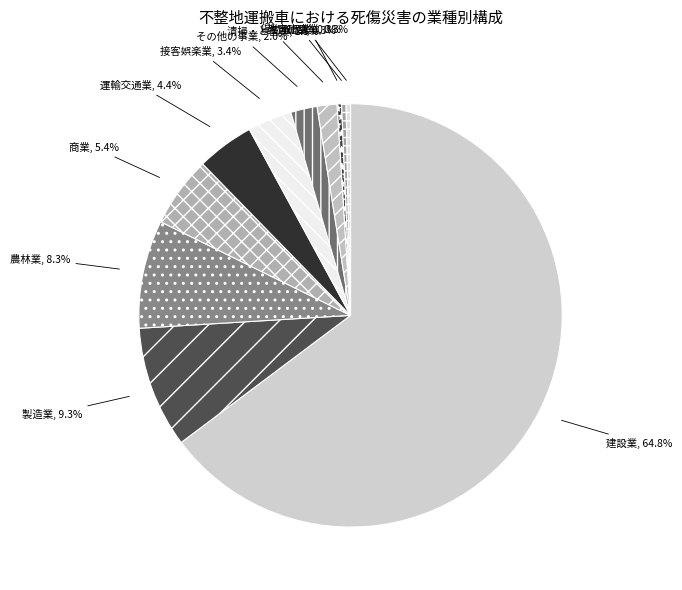

Which has a higher value, 建設業 or 貨物取扱業?

建設業